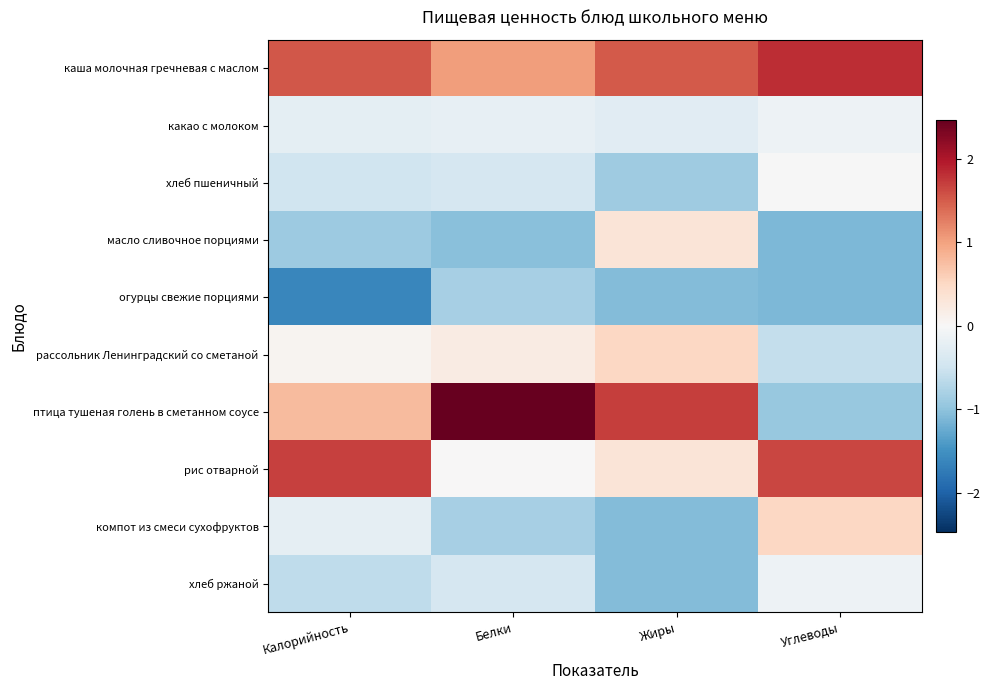

What is the difference between the highest and lowest values at Жиры?

2.8